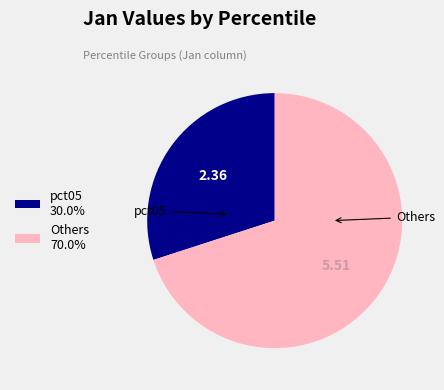

Is there a majority slice in this chart?

Yes